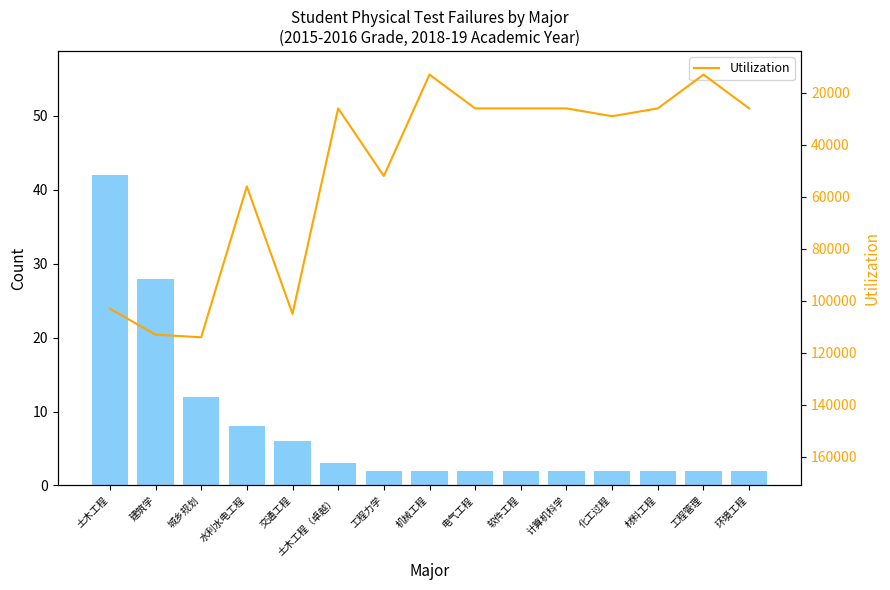

What position from the left is 软件工程?

10